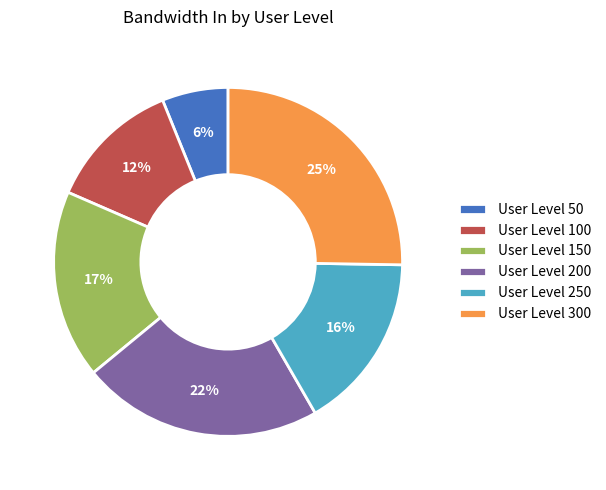

What is the ratio of the value at User Level 200 to the value at User Level 300?

0.9